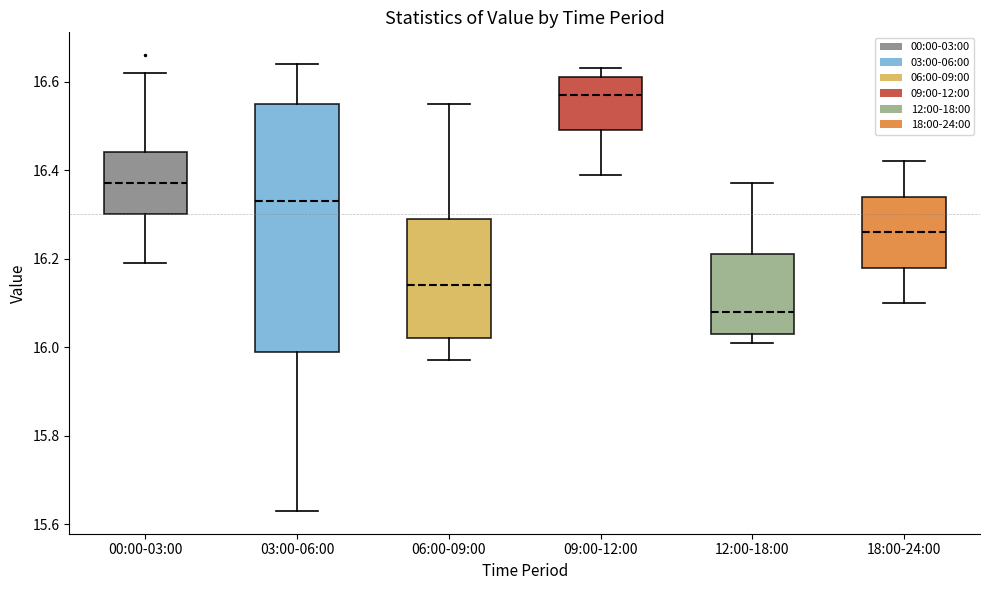

Reading left to right, read every box against the y-axis: the position of its median line, the range the box covers, and the ends of its whiskers. The values are not printed on the chart, so give them approximately, as read against the axis.

00:00-03:00: median 16.38, box 16.30 to 16.44, whiskers 16.20 to 16.62
03:00-06:00: median 16.34, box 16.00 to 16.56, whiskers 15.64 to 16.64
06:00-09:00: median 16.14, box 16.02 to 16.30, whiskers 15.98 to 16.56
09:00-12:00: median 16.58, box 16.50 to 16.62, whiskers 16.40 to 16.64
12:00-18:00: median 16.08, box 16.04 to 16.22, whiskers 16.02 to 16.38
18:00-24:00: median 16.26, box 16.18 to 16.34, whiskers 16.10 to 16.42